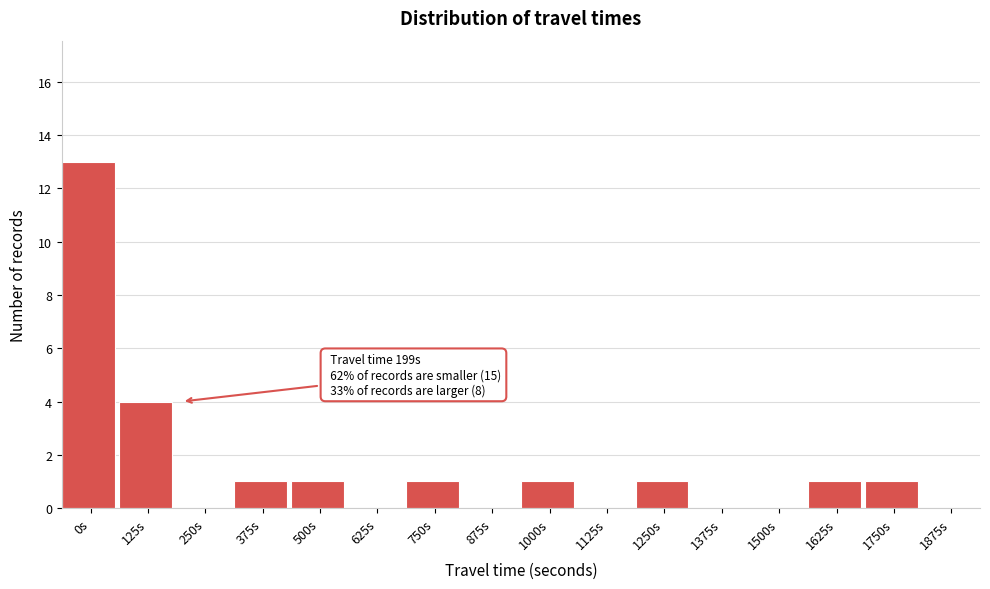

Reading left to right, transcribe all the data shown in this chart.

0s=13	125s=4	250s=0	375s=1	500s=1	625s=0	750s=1	875s=0	1000s=1	1125s=0	1250s=1	1375s=0	1500s=0	1625s=1	1750s=1	1875s=0